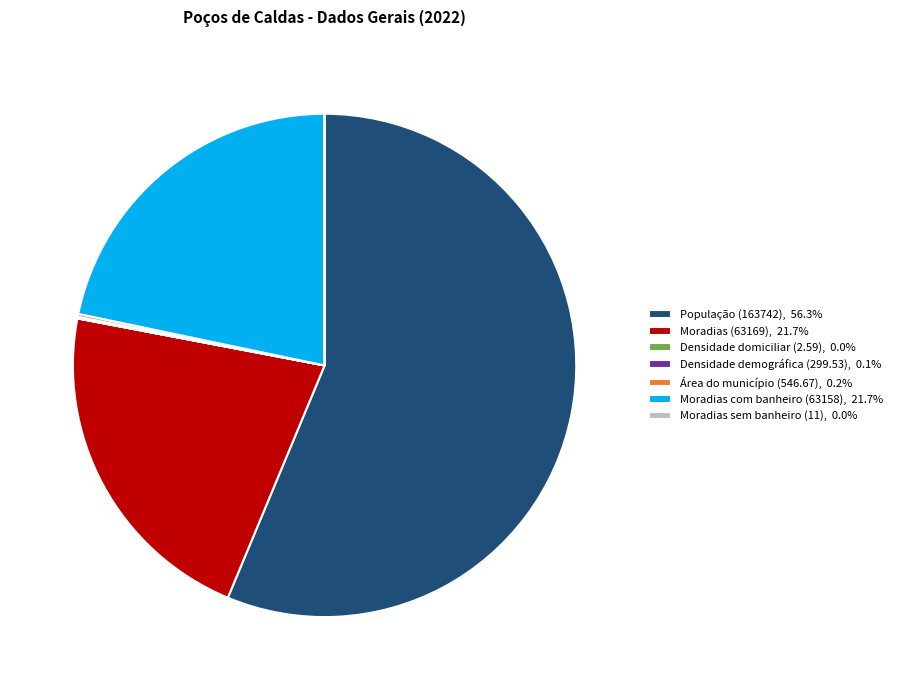

Combined, do População (163742), 56.3% and Moradias (63169), 21.7% account for over 50%?

Yes